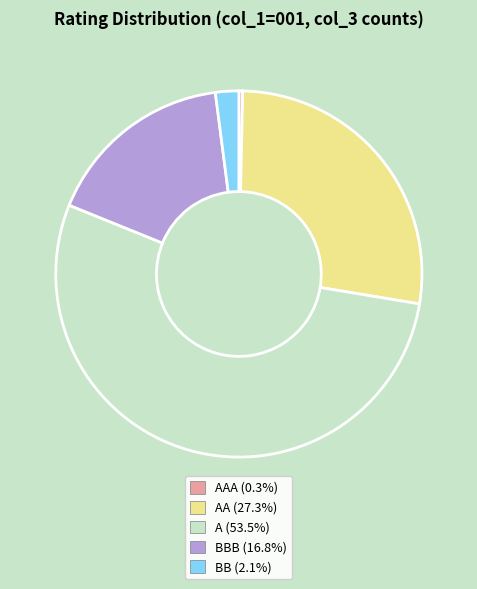

How many slices are in this pie chart?

5